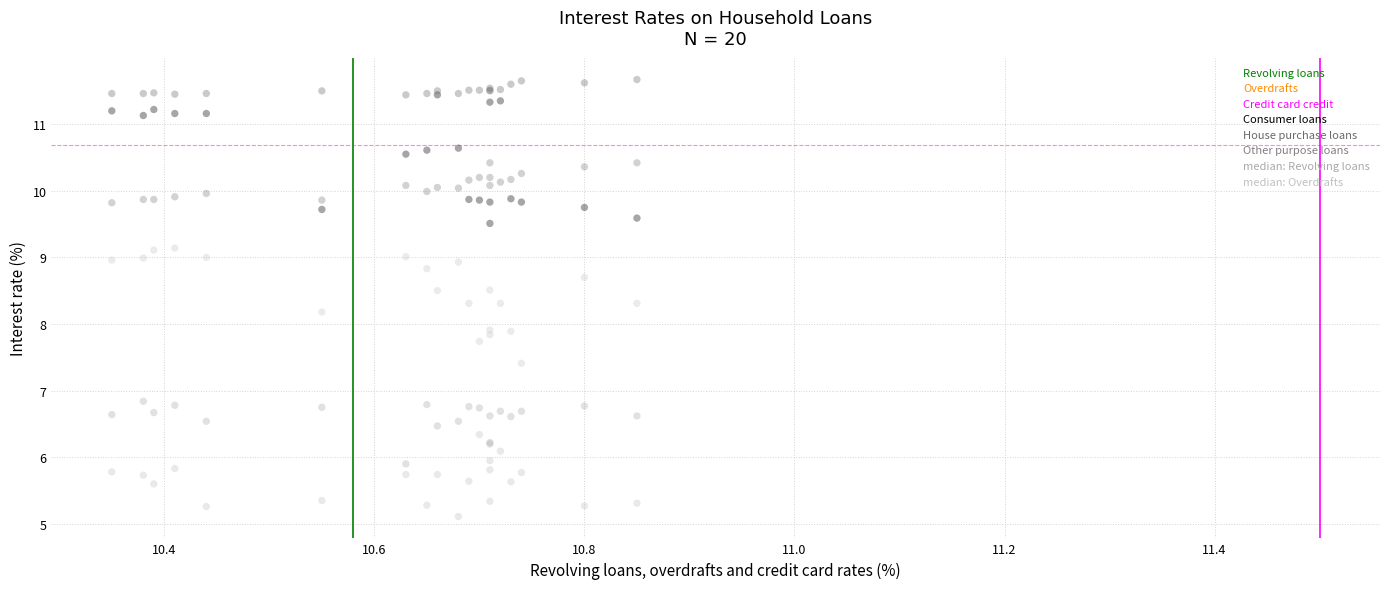

Which series reaches the minimum Y coordinate?

House purchase loans